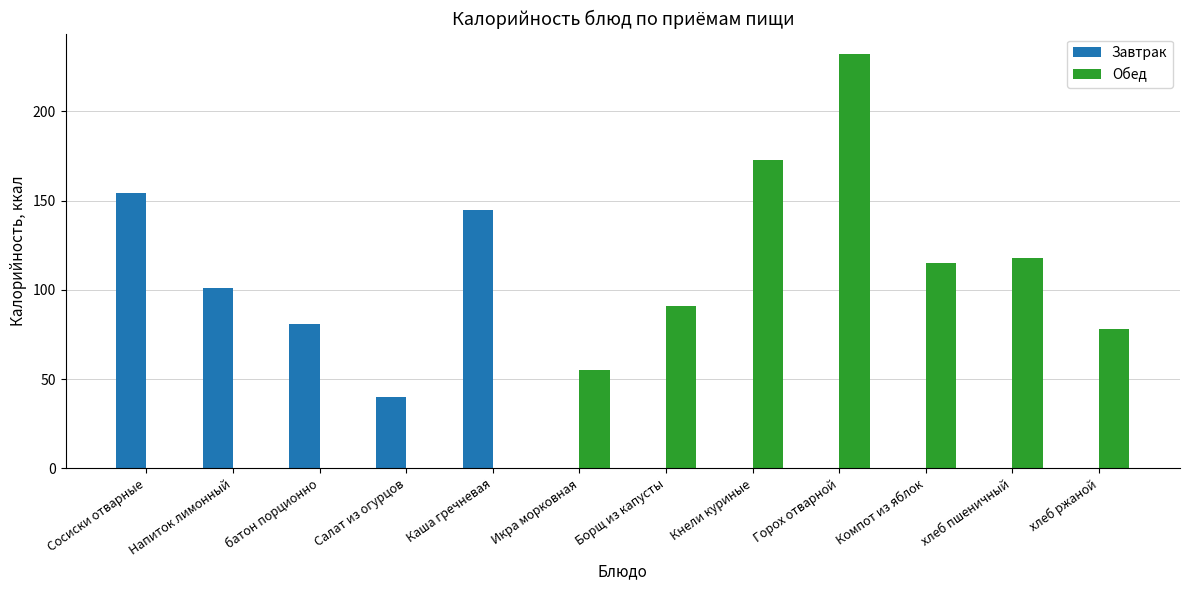

How many groups of bars are there?

12